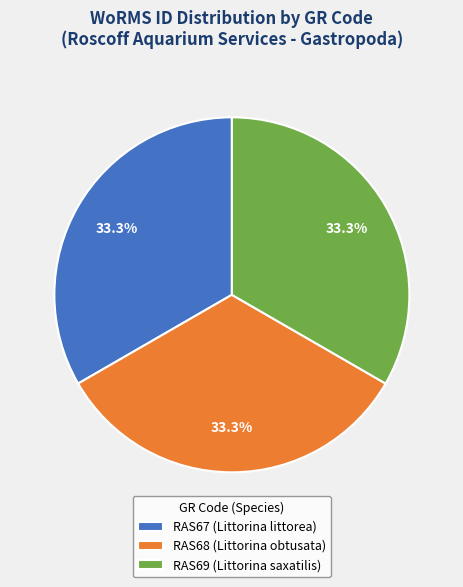

Count the number of slices in the pie.

3